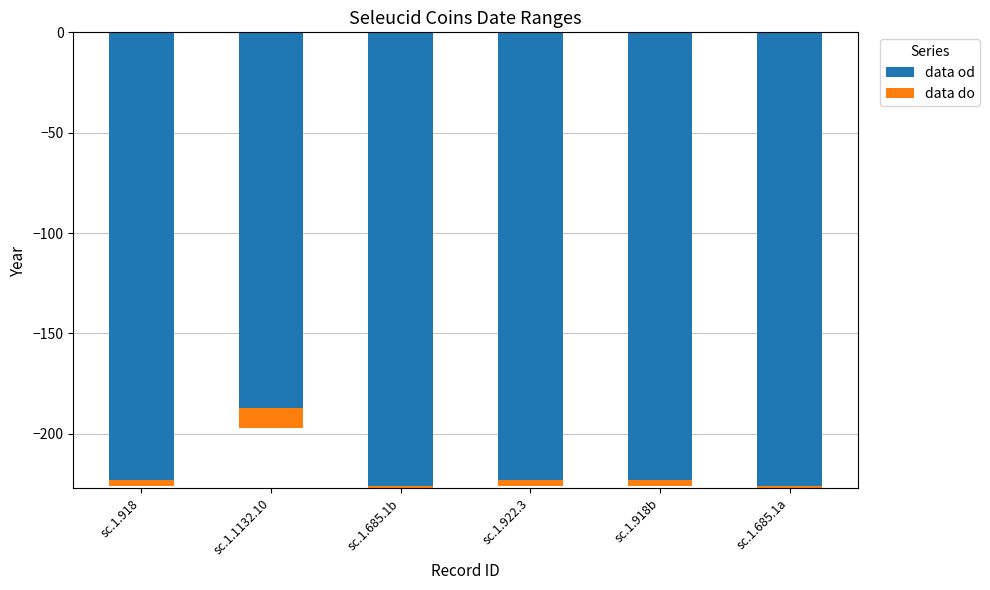

Where does the data do series first go above 3?

sc.1.1132.10